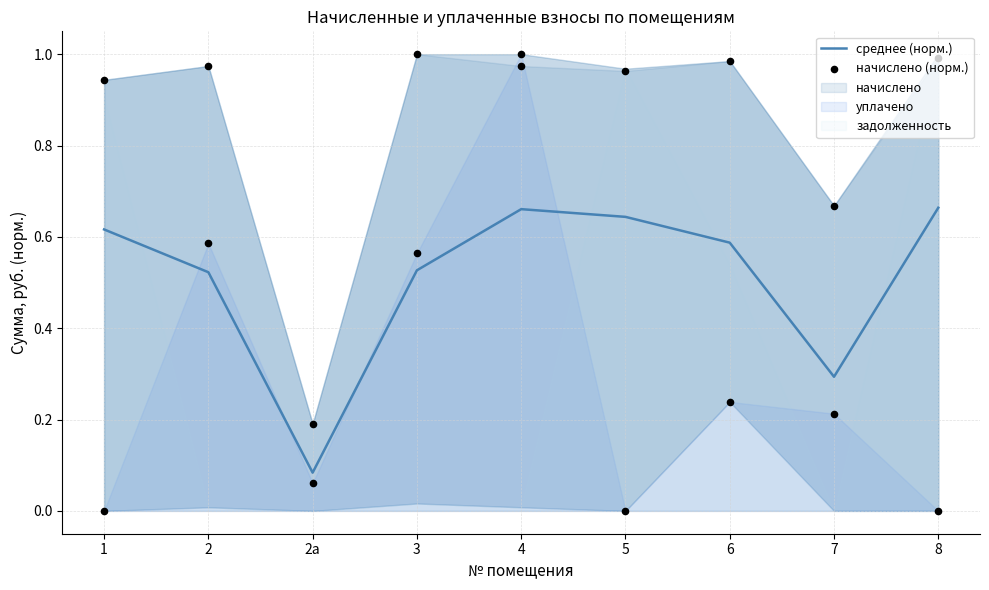

Which series has the widest spread of Y values?

начислено (норм.)